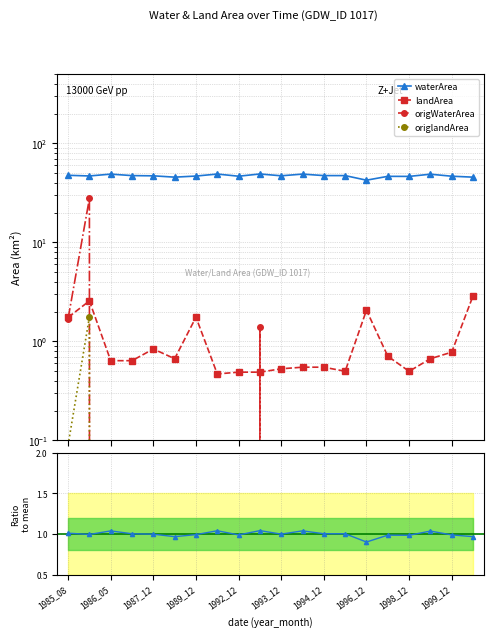

Rank the series at 1996_12 from lowest to highest value.

origWaterArea, origlandArea, waterArea, landArea